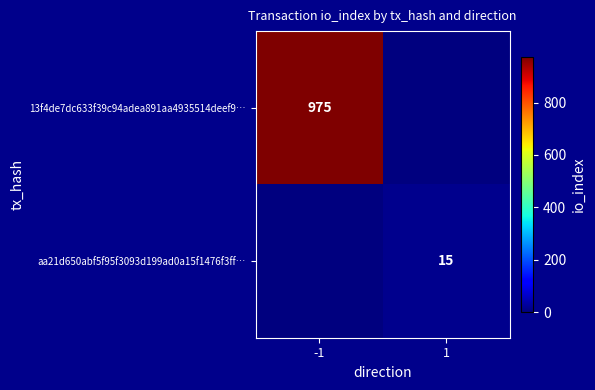

Is the value of 13f4de7dc633f39c94adea891aa4935514deef9… at -1 greater than the value of aa21d650abf5f95f3093d199ad0a15f1476f3ff… at 1?

Yes